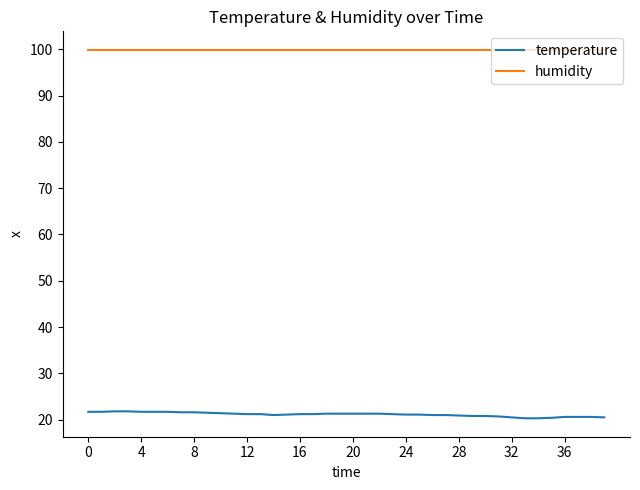

What is the difference between the maximum and minimum values in the temperature series?

1.5